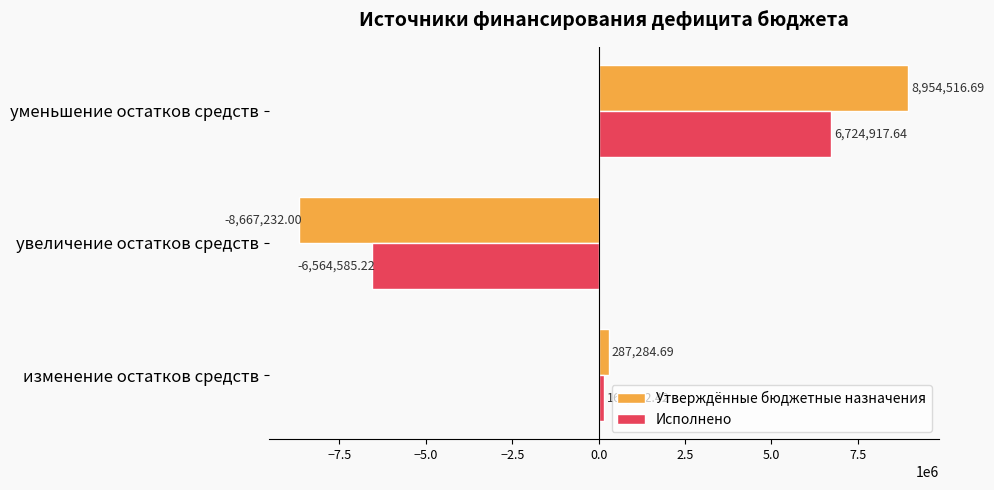

At which category is the sum across all series the highest?

уменьшение остатков средств